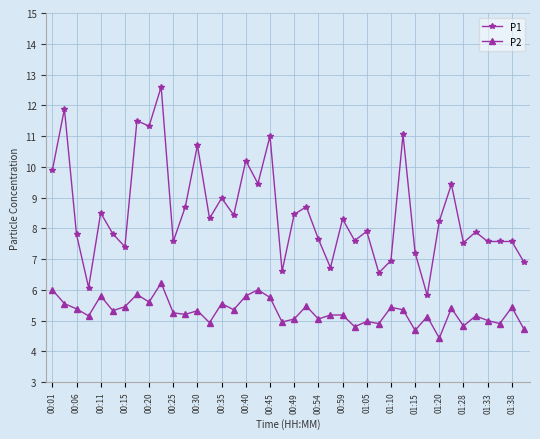

What are all the series names shown in the legend?

P1, P2